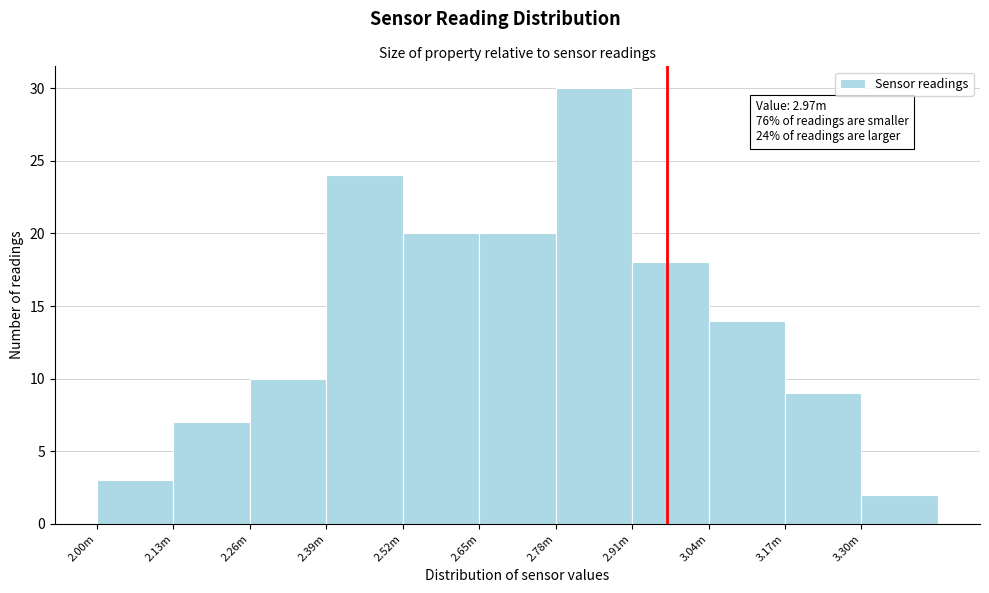

Reading right to left, what are all the values shown in this chart?

2	9	14	18	30	20	20	24	10	7	3